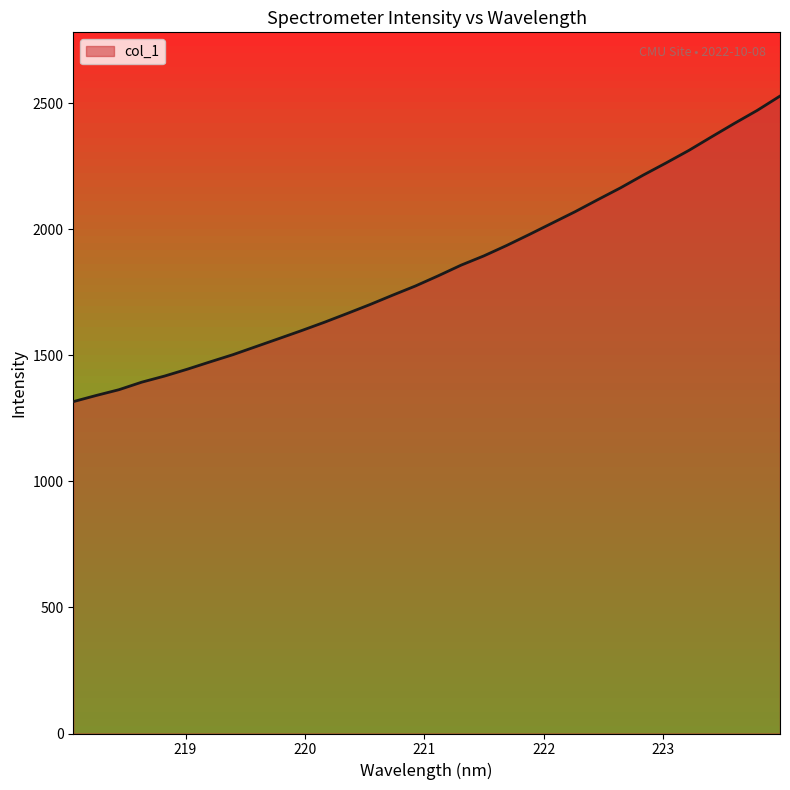

What is the difference between the second highest and second lowest values?

1130.6